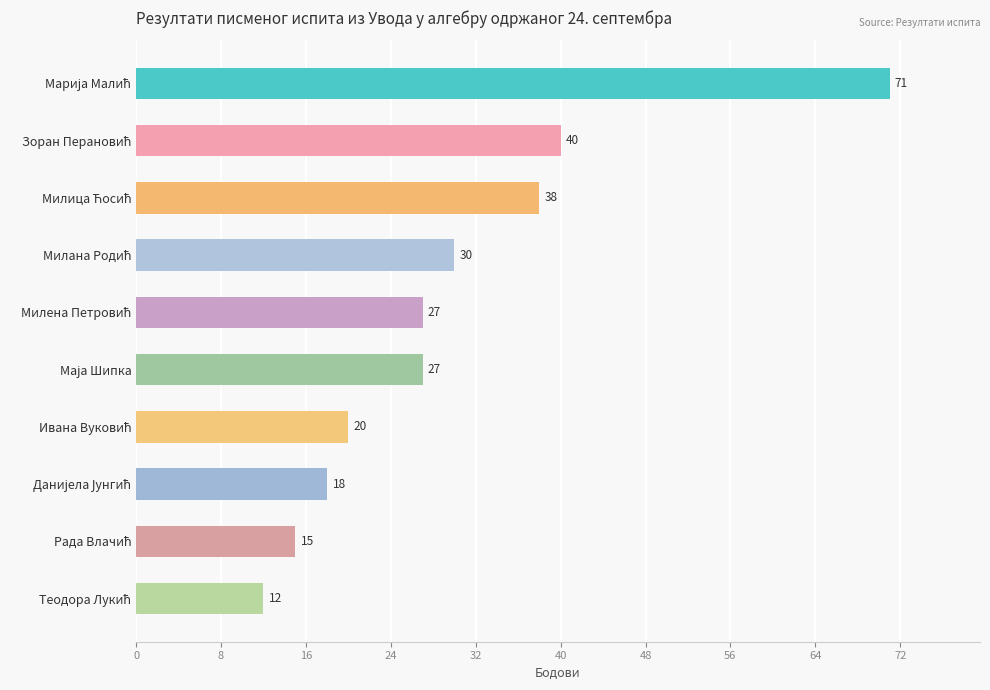

What is the sum of all values?

298